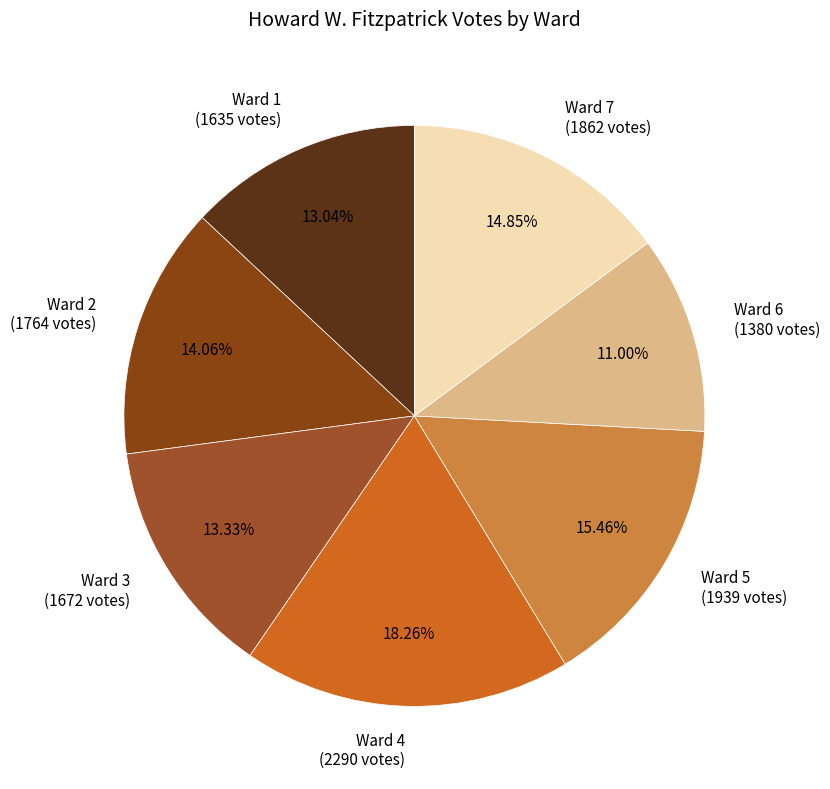

Combined, what portion of the pie is Ward 3 and Ward 2?

27.4%